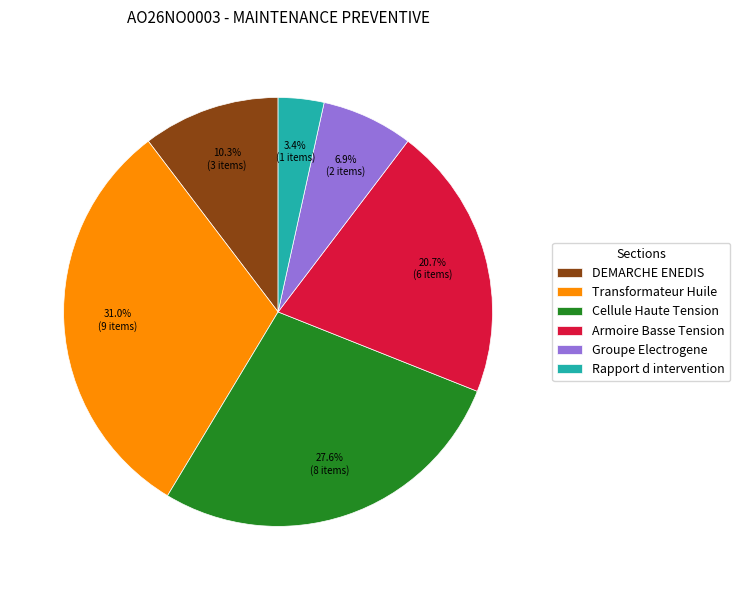

What is the smallest slice in the pie chart?

Rapport d intervention